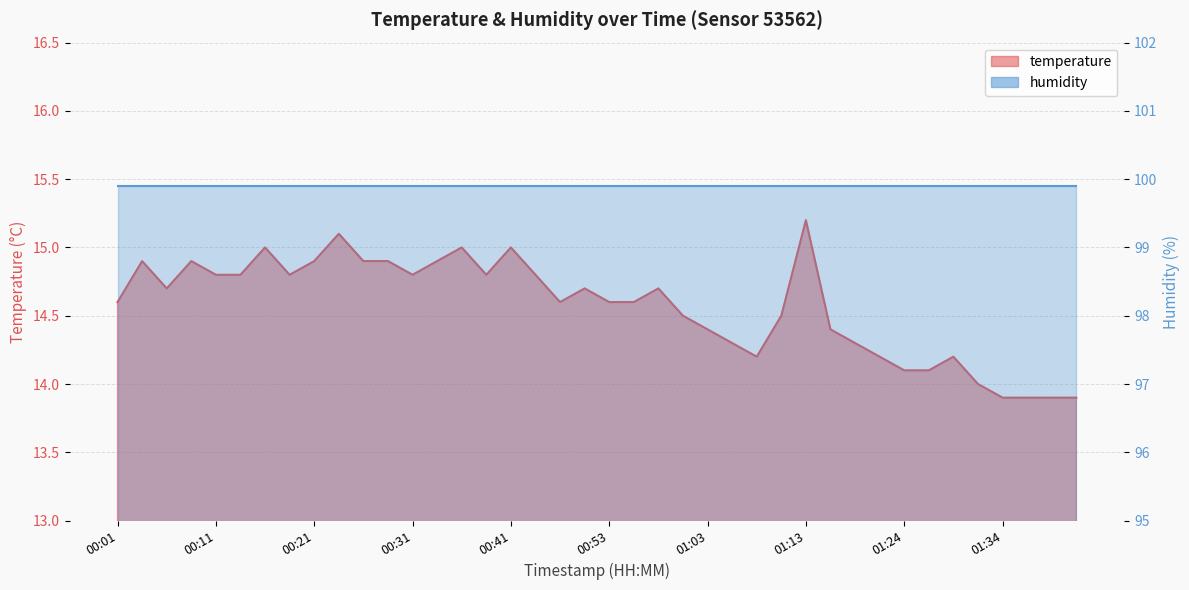

How many points are higher than both their immediate neighbors (excluding endpoints)?

10